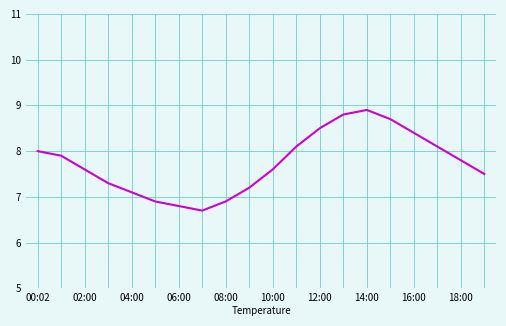

True or false: there are more than 2 points higher than both neighbors.

False